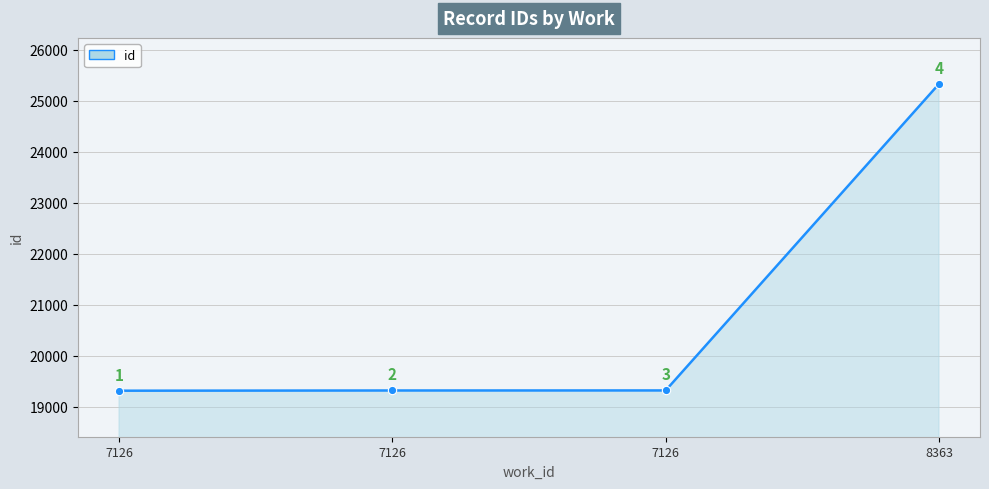

What is the difference between the maximum and minimum values?

6012